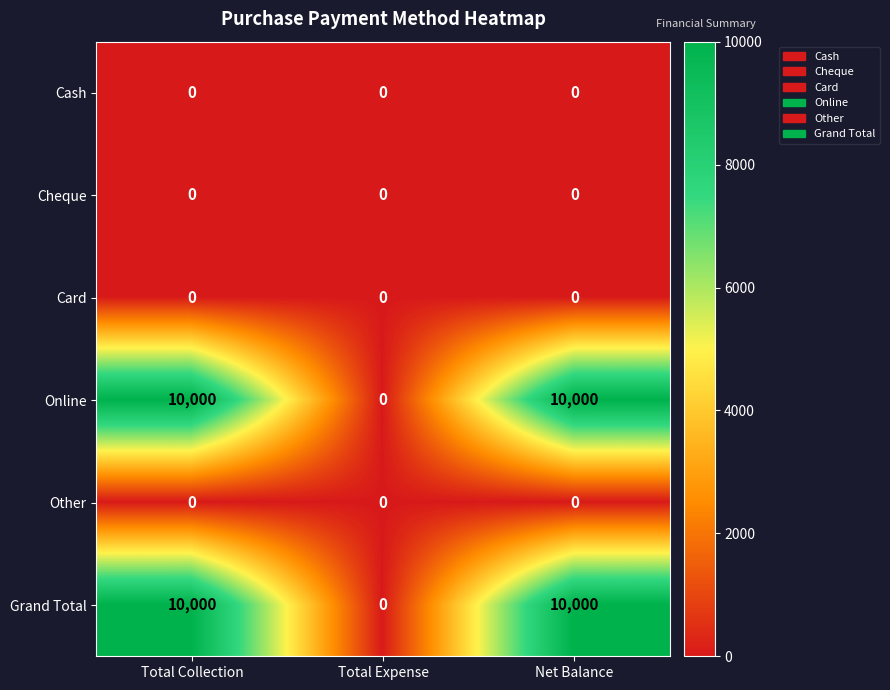

At which label does Online reach its minimum?

Total Expense